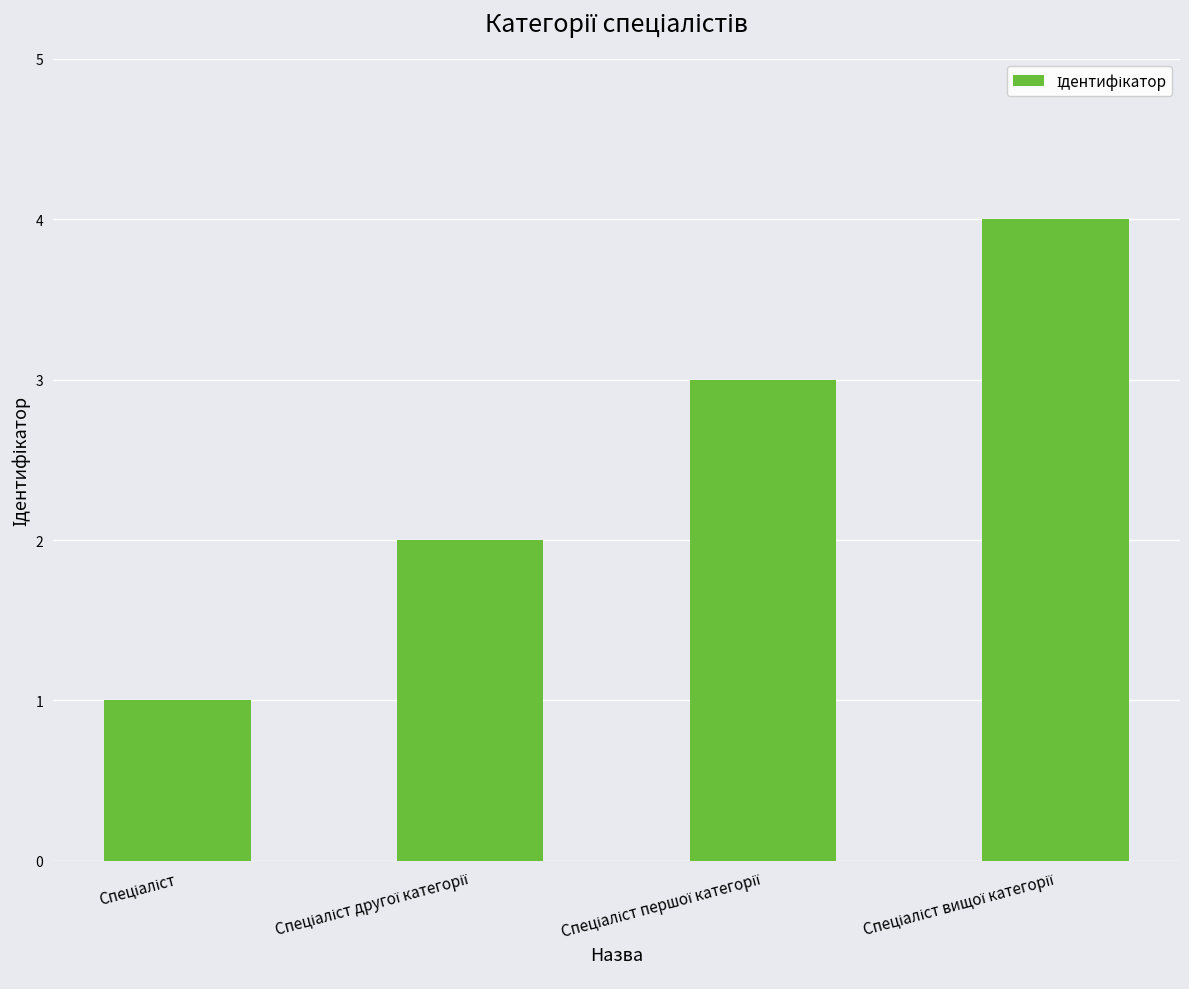

What is the difference between the maximum and minimum values?

3